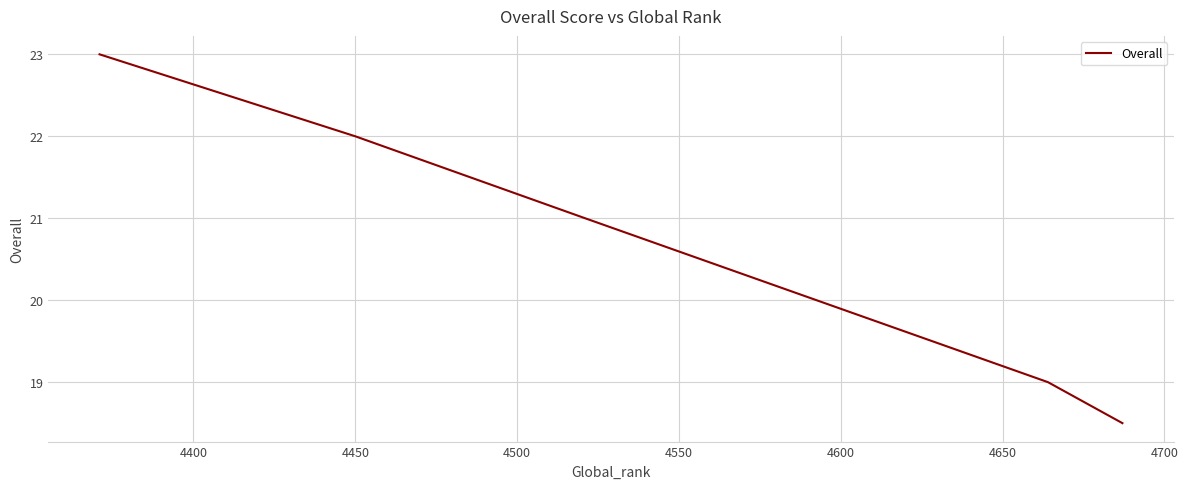

True or false: the data has more than 1 interior local peaks.

False